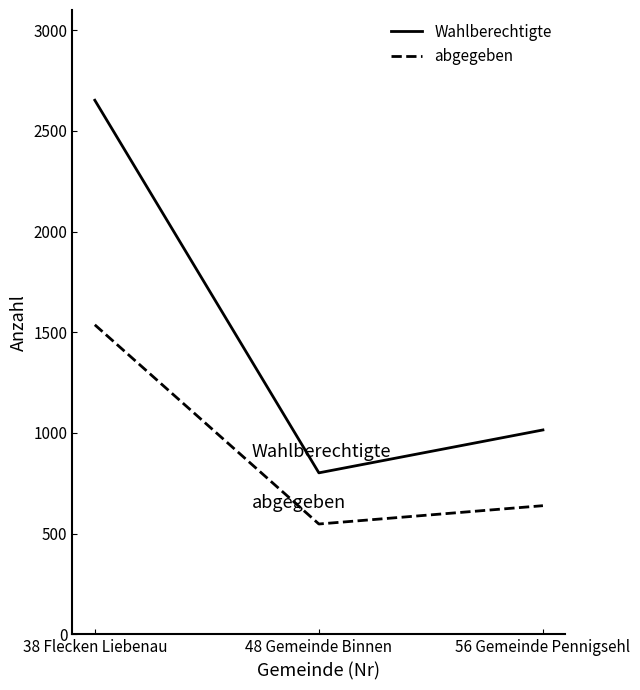

At how many categories does at least one series exceed 1309?

1